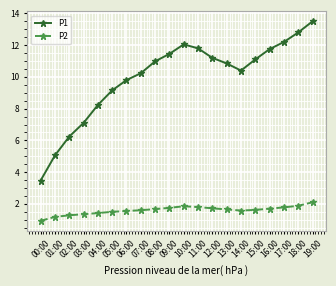

True or false: P1 has more than 0 interior local peaks.

True